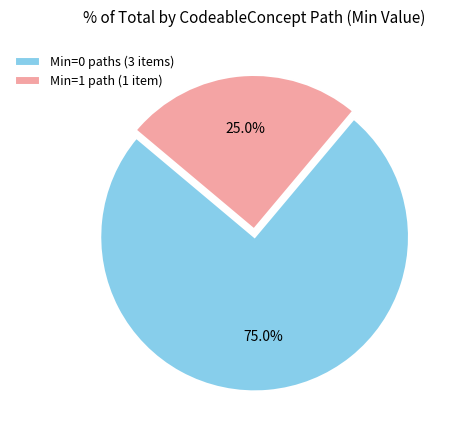

Combined, do Min=0 paths (3 items) and Min=1 path (1 item) account for over 50%?

Yes